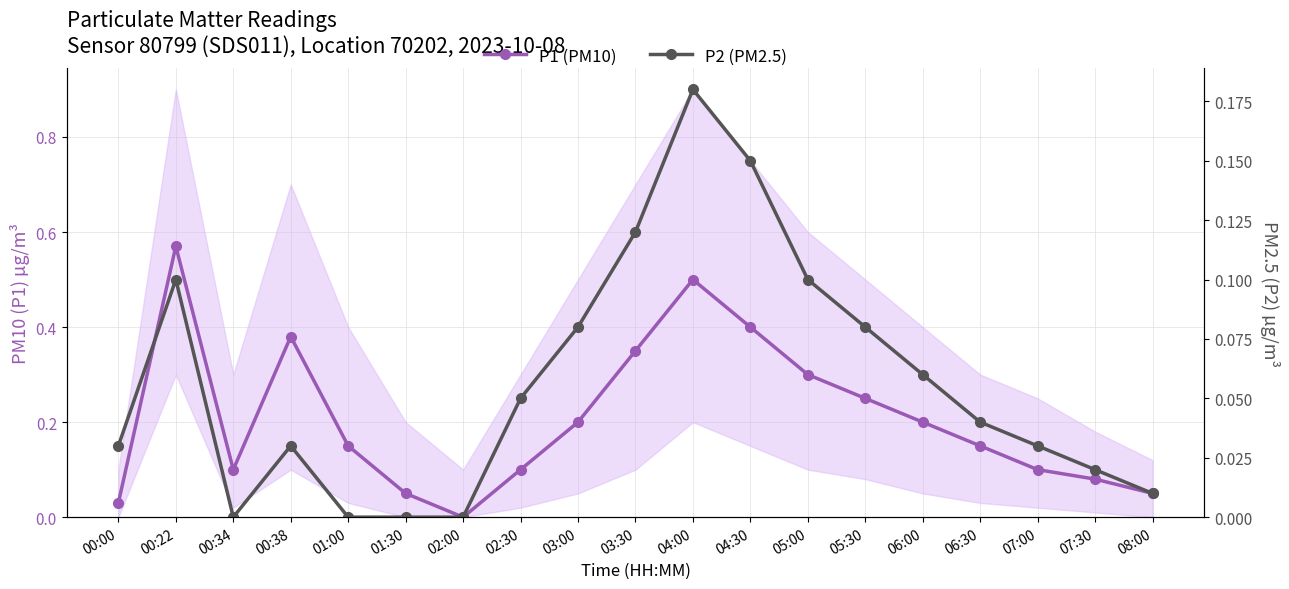

True or false: P1 (PM10) and P2 (PM2.5) cross at least once.

False